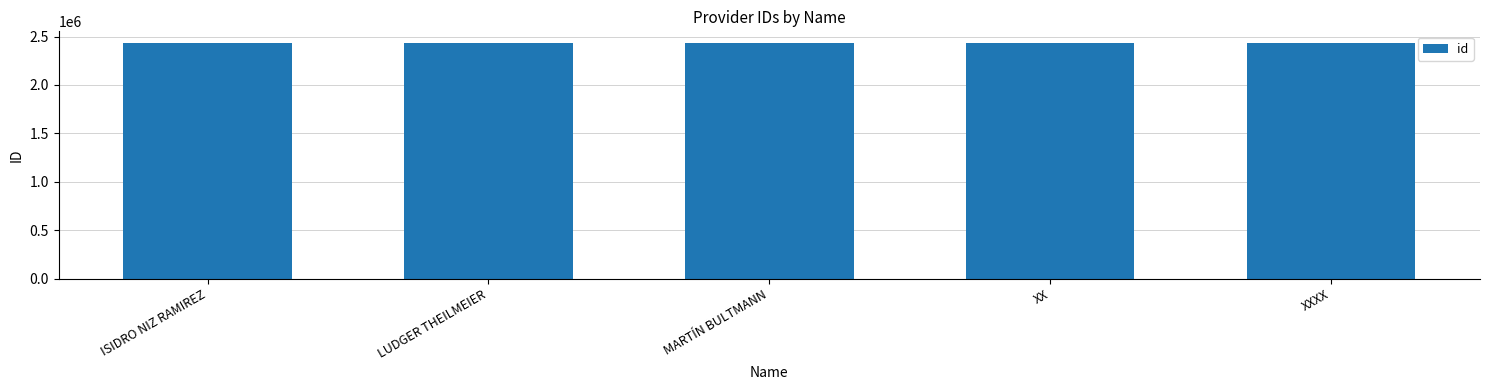

What is the value of the 4th bar from the left?

2432400